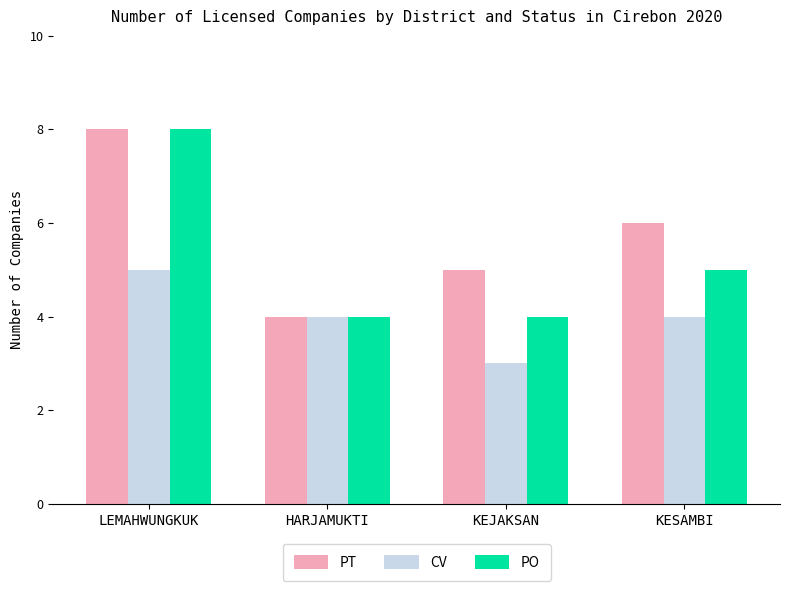

What is the difference between the highest and lowest values at KESAMBI?

2